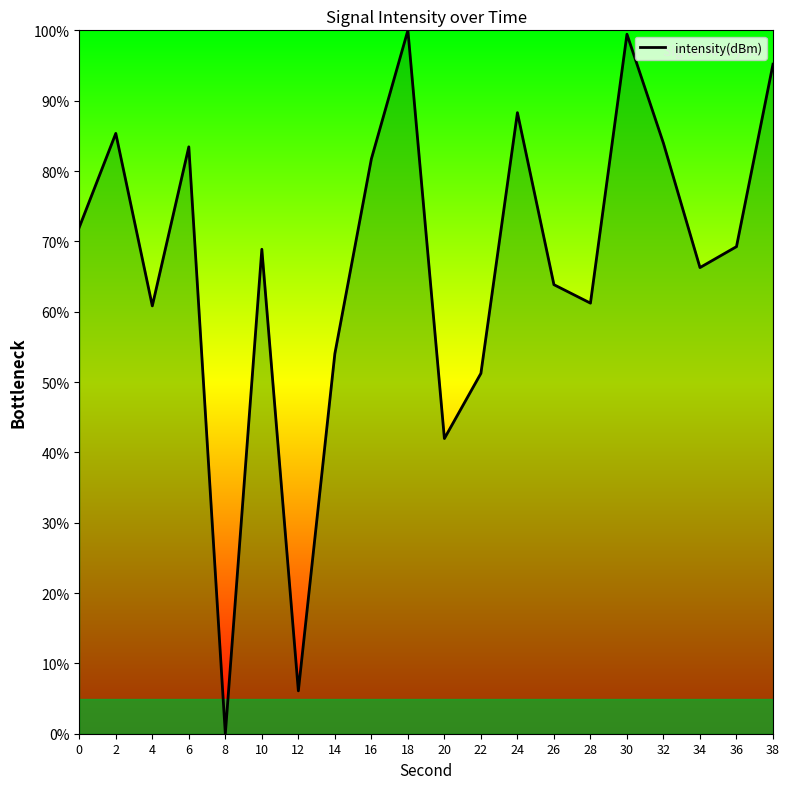

What is the difference between the values at 28 and 20?

19.2